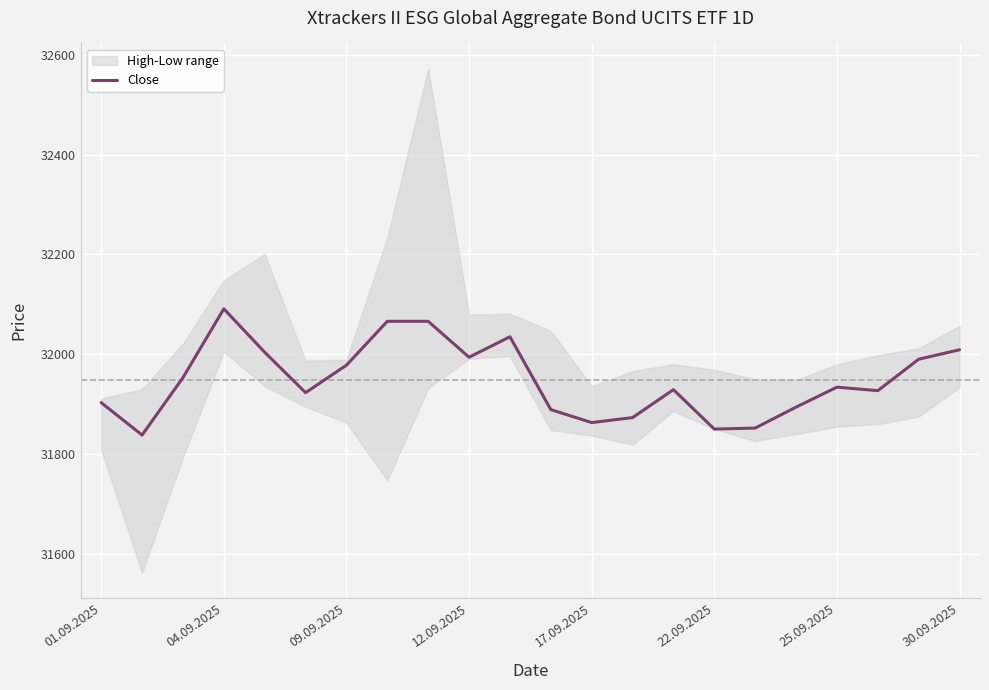

What is the difference between the maximum and minimum values?

253